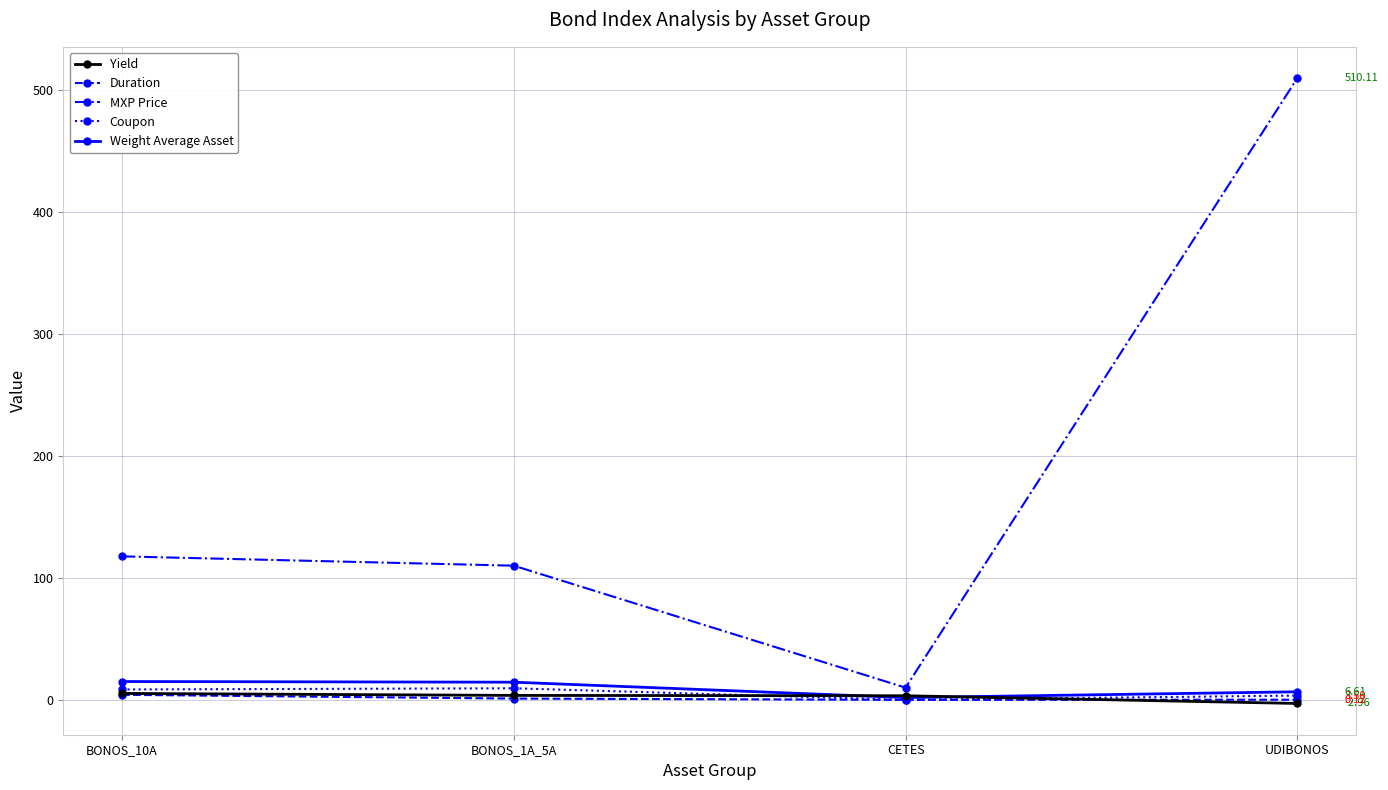

Which series has the largest total across all categories?

MXP Price